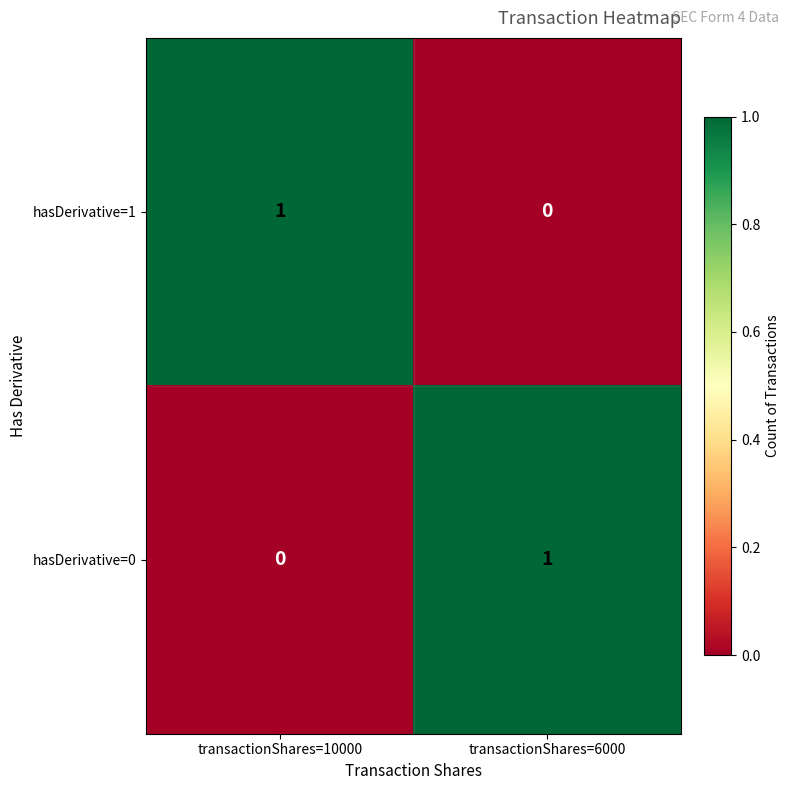

At transactionShares=10000, list the series in order from largest to smallest.

hasDerivative=1, hasDerivative=0